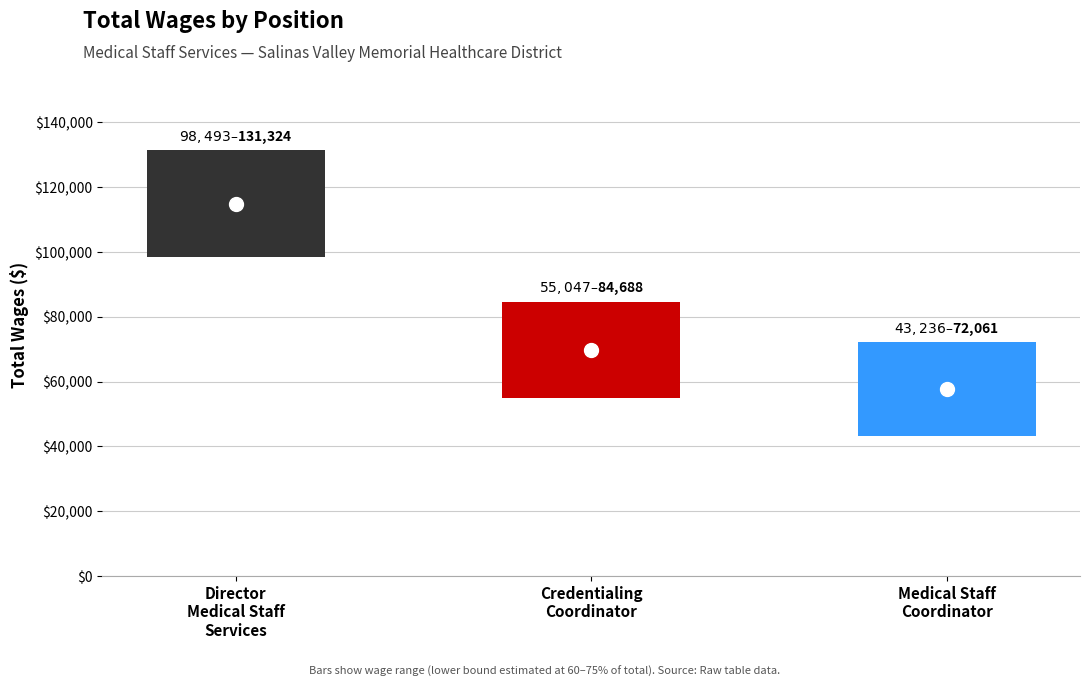

Reading left to right, transcribe all the data shown in this chart.

131324	84688	72061